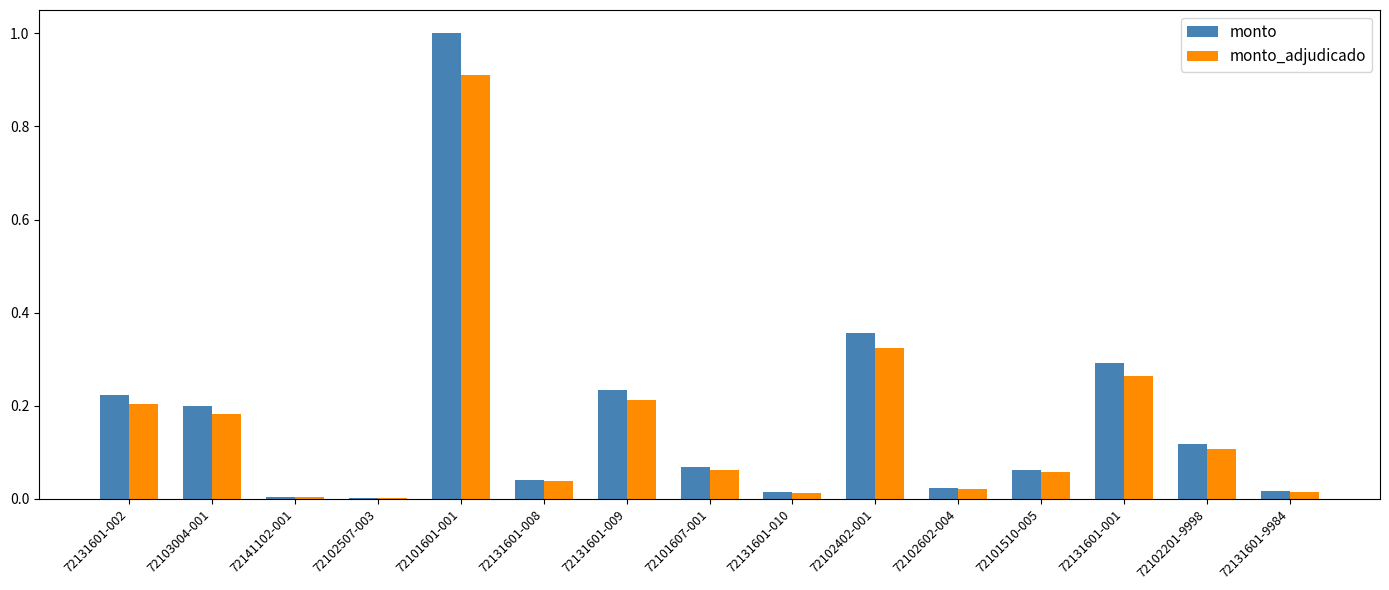

What is the sum of all monto_adjudicado values?

2.4